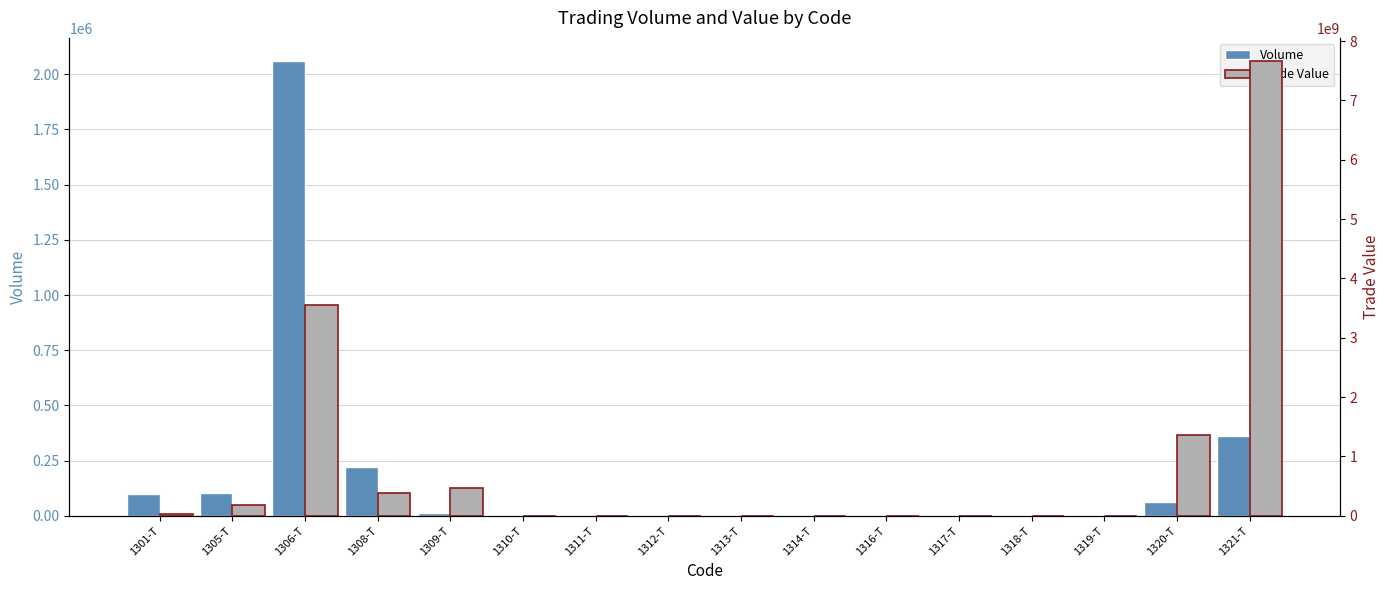

At 1314-T, list the series in order from largest to smallest.

Trade Value, Volume